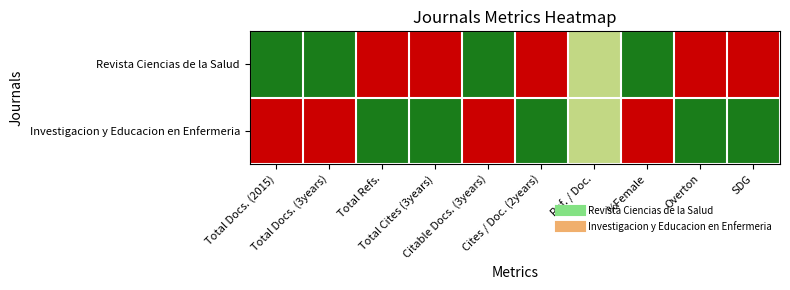

Which series has the largest total across all categories?

Revista Ciencias de la Salud